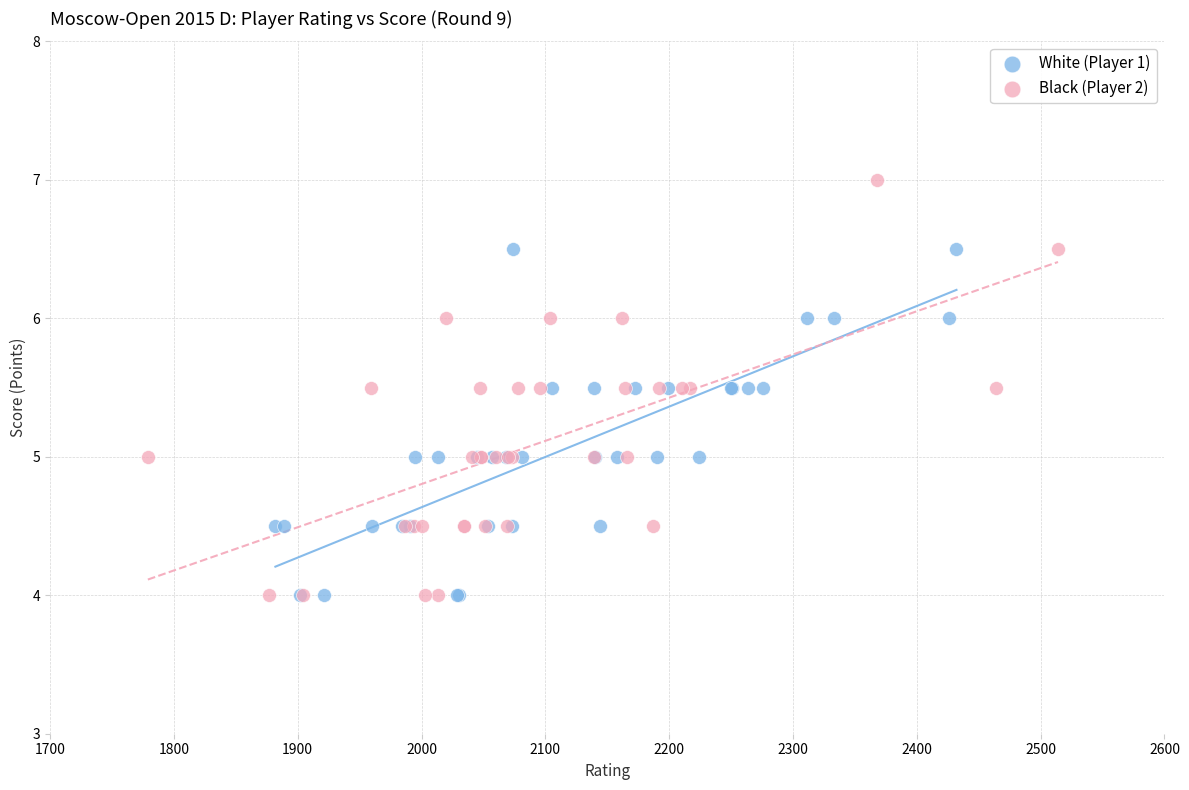

Which series contains the highest Y value?

Black (Player 2)